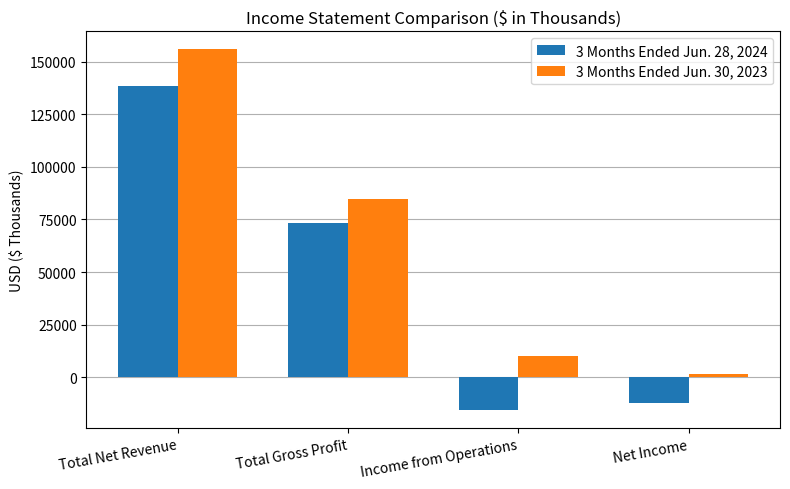

How many bars are there in total?

8